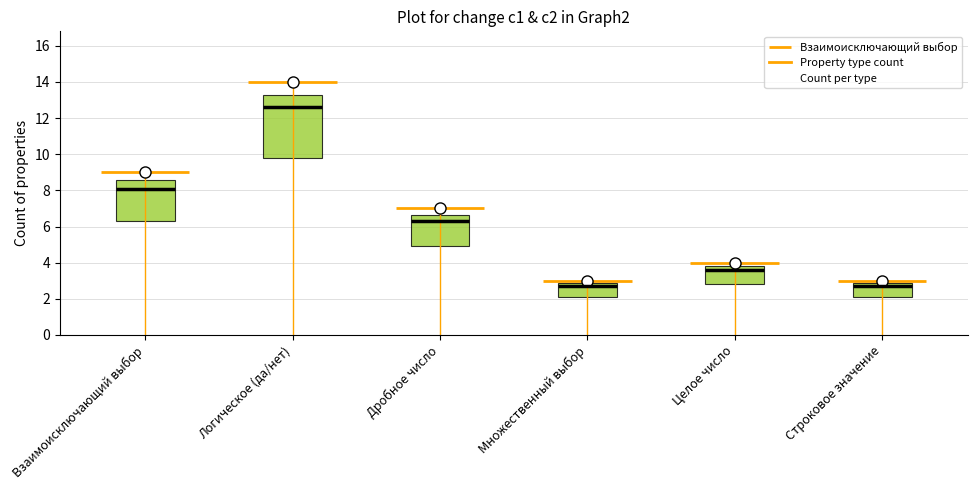

Between Целое число and Множественный выбор, which is larger?

Целое число